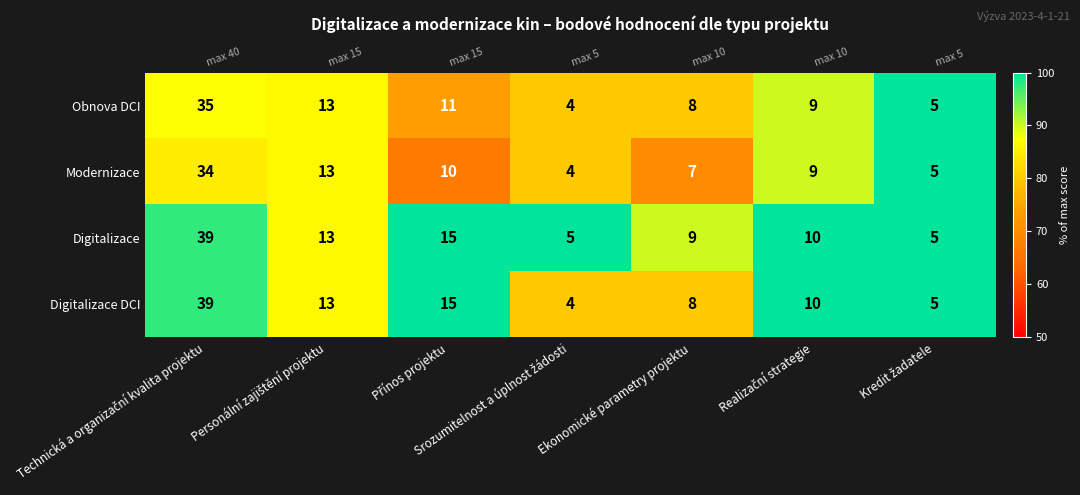

The value of Digitalizace DCI at Technická a organizační kvalita projektu is 168.2. True or false?

False